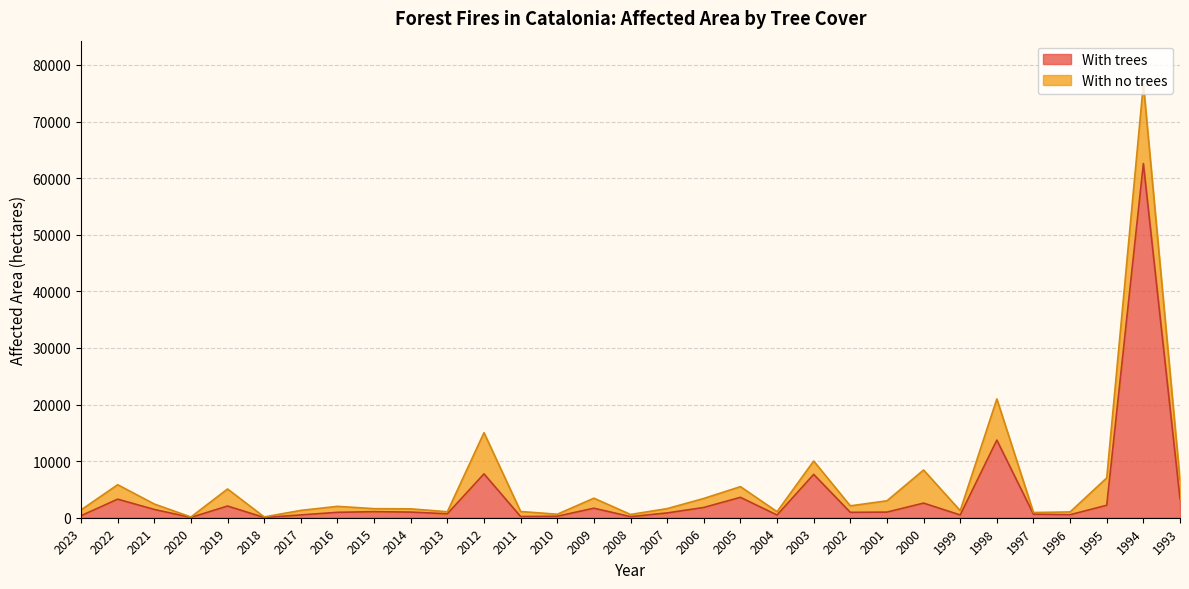

At which category does the chart reach its peak across all series?

1994